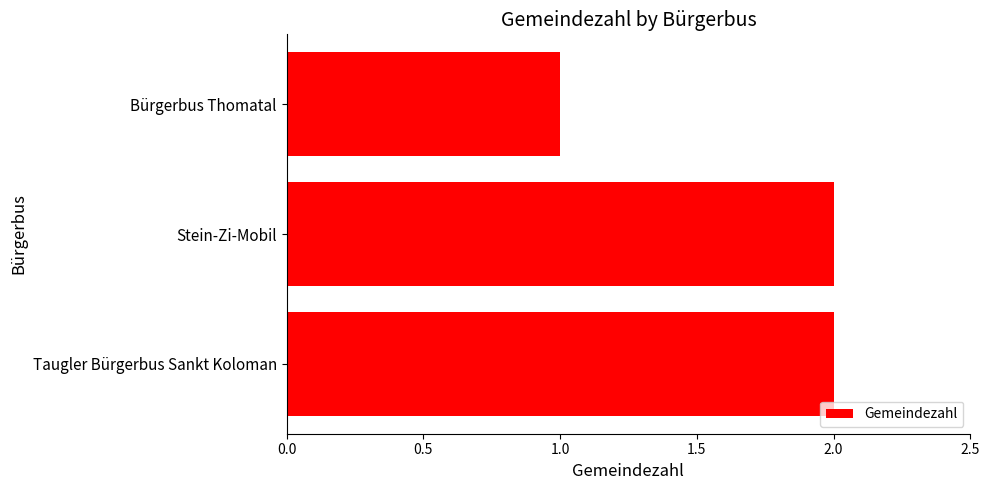

Which category has the lowest value across all series?

Bürgerbus Thomatal